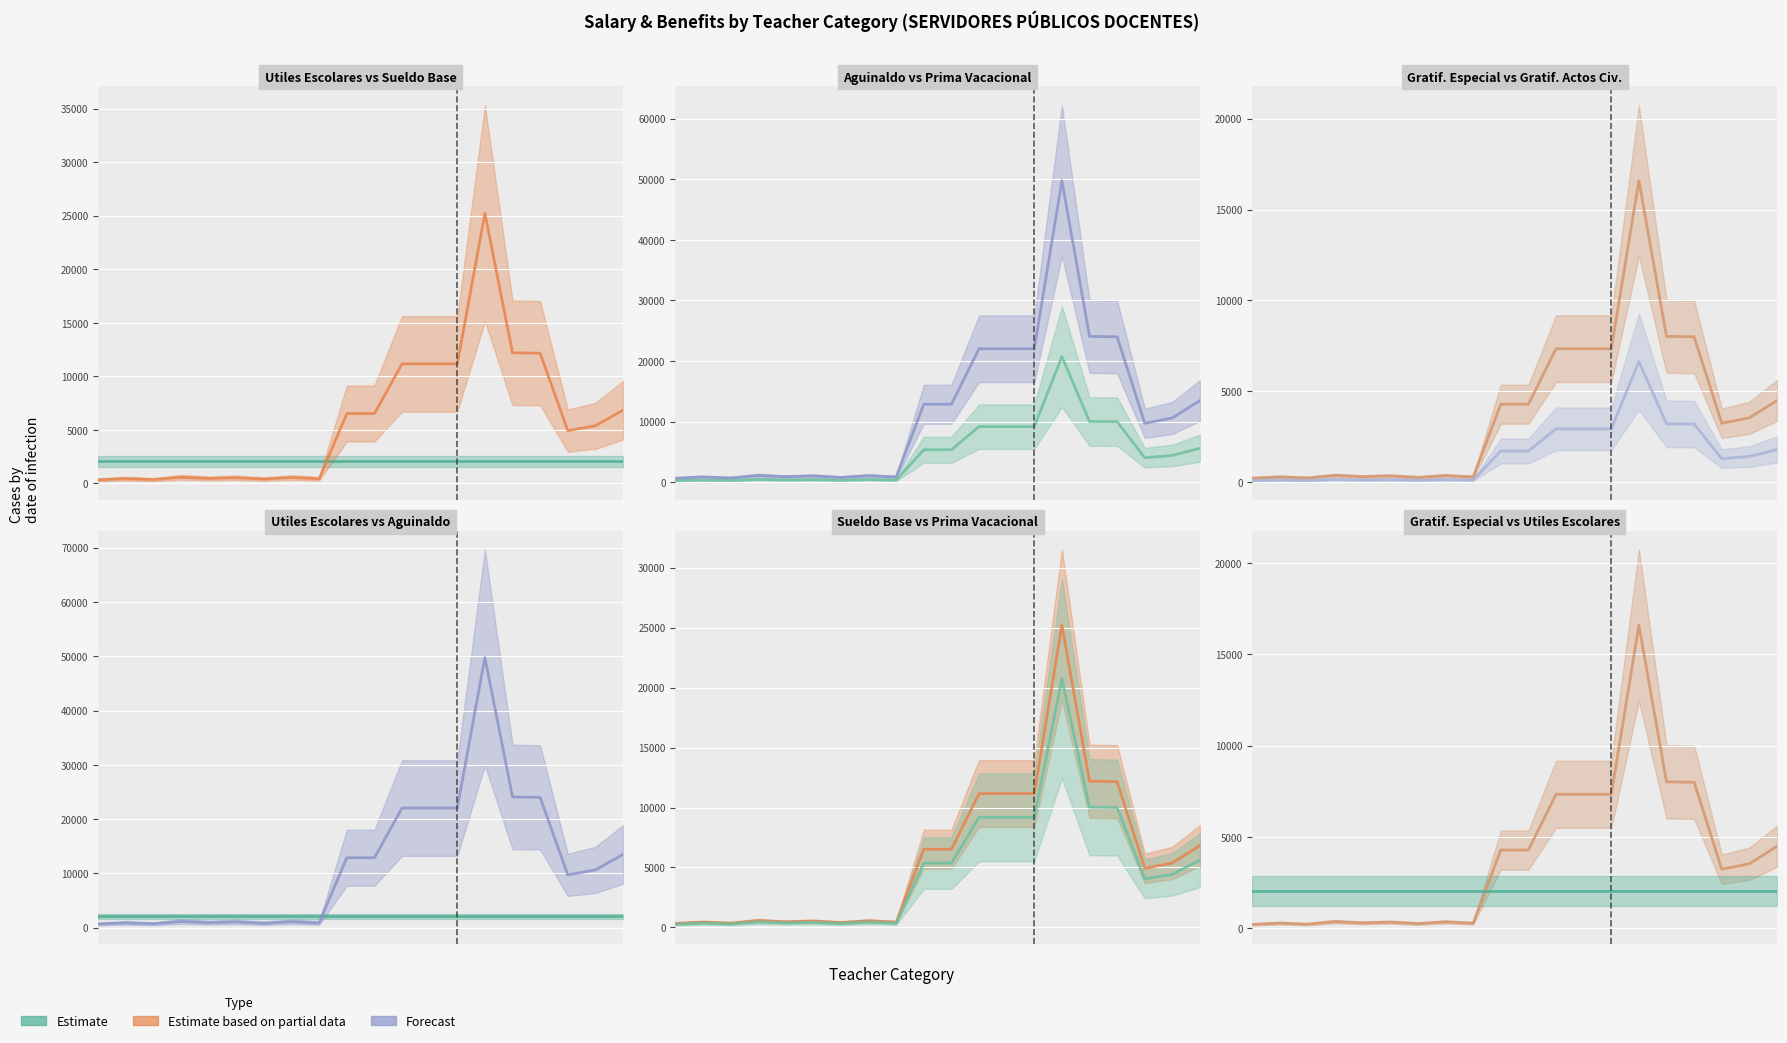

Is it true that Prima Vacacional (Anual) equals 3044.0 at 10?

False